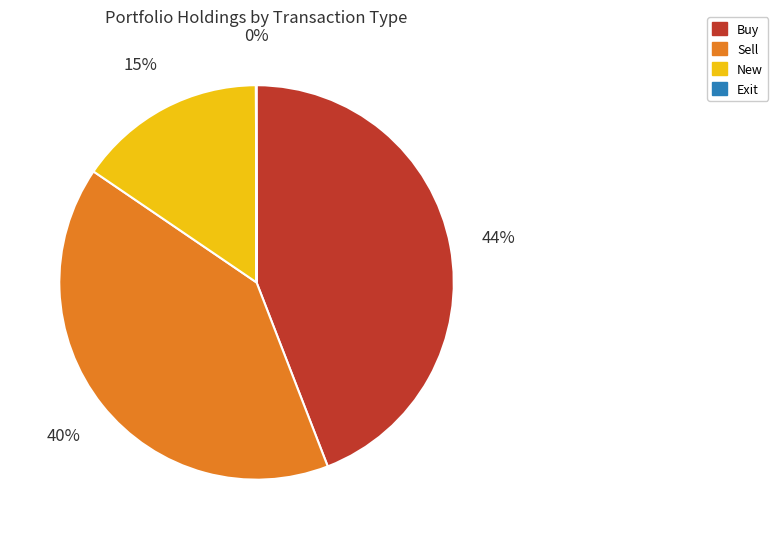

To the nearest percent, what is the combined percentage of Sell and New?

56%